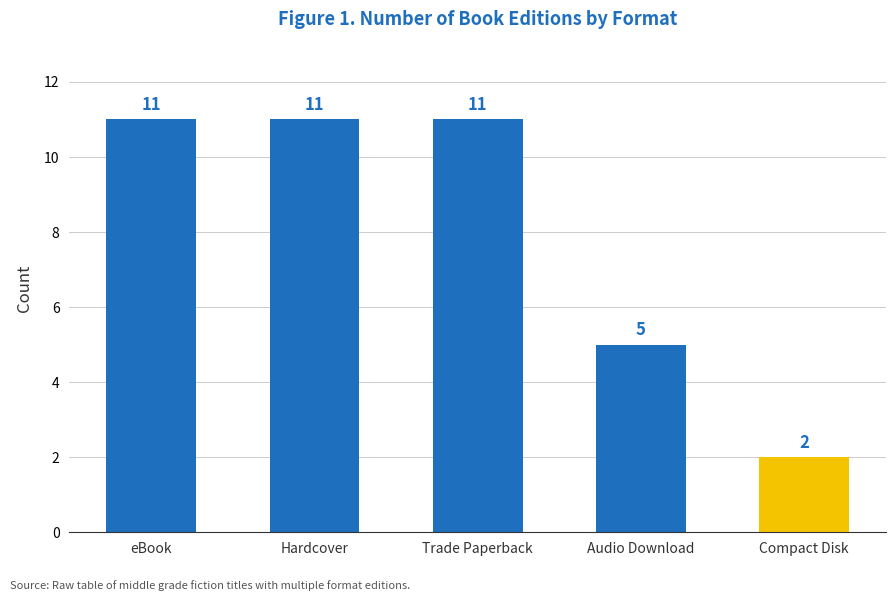

Between Compact Disk and Hardcover, which is larger?

Hardcover